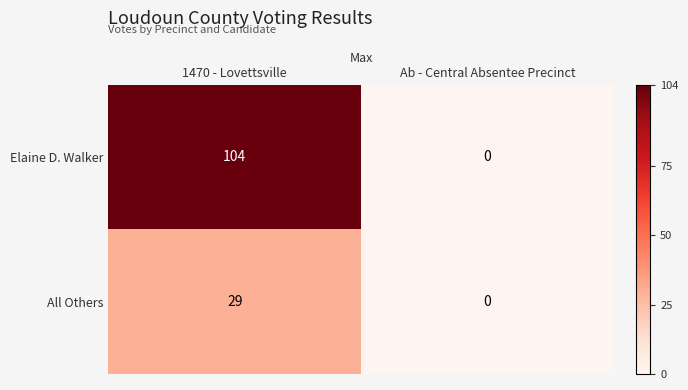

True or false: Elaine D. Walker has a value of -43 at Ab - Central Absentee Precinct.

False